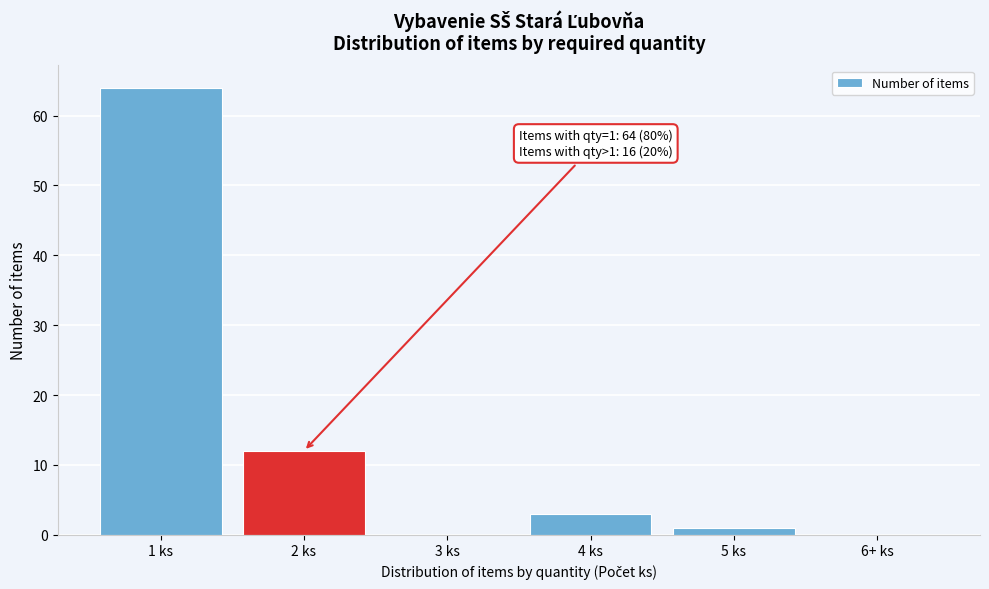

Reading right to left, list all the values displayed in this chart.

6+ ks=0	5 ks=1	4 ks=3	3 ks=0	2 ks=12	1 ks=64